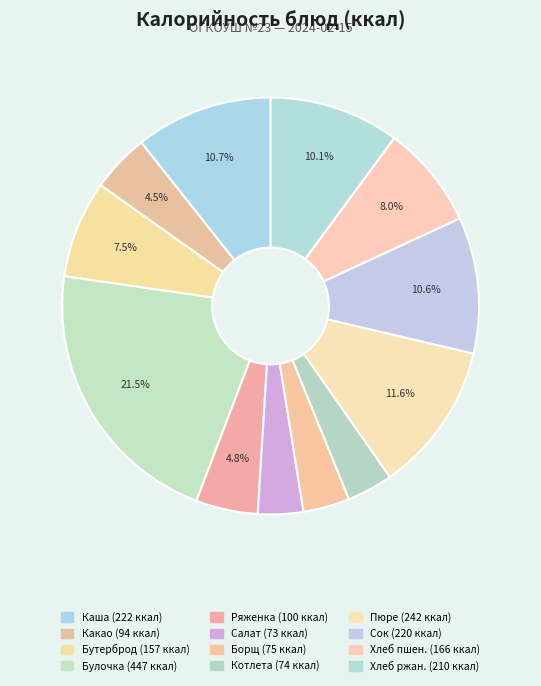

How many segments does this pie chart have?

12